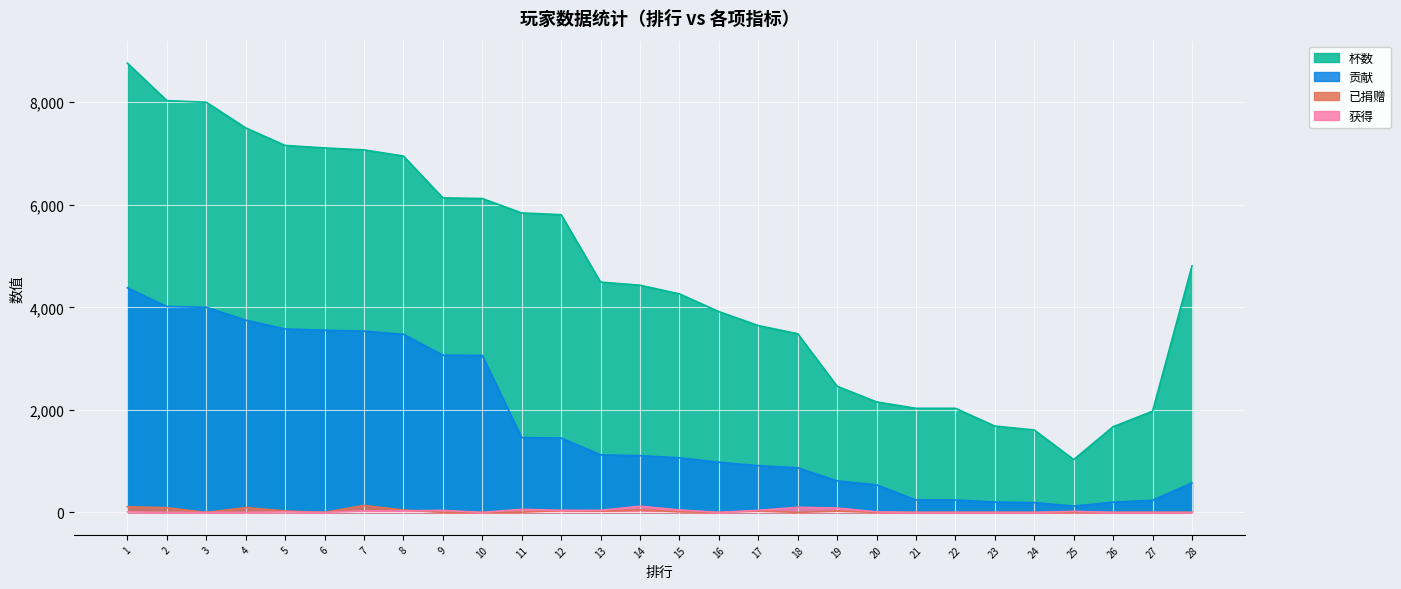

Which series has the widest spread of values?

杯数